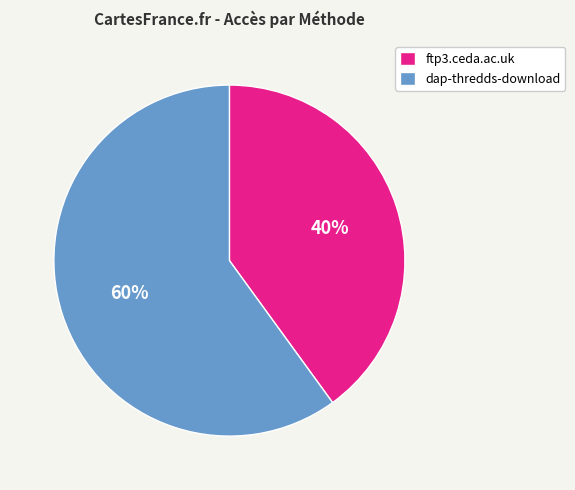

Between ftp3.ceda.ac.uk and dap-thredds-download, which is larger?

dap-thredds-download